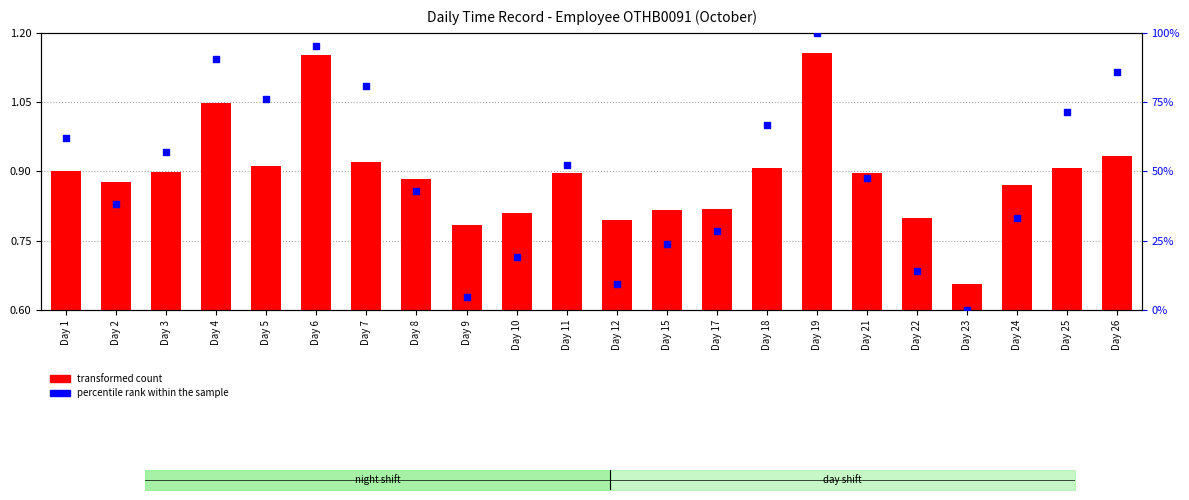

At which category is the sum across all series the highest?

Day 19